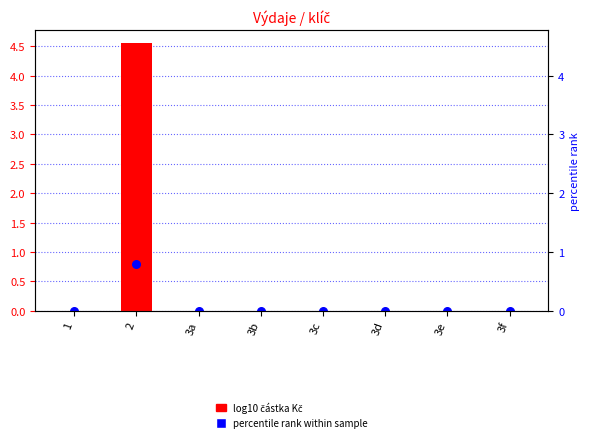

Which series has the largest total across all categories?

log10 částka Kč